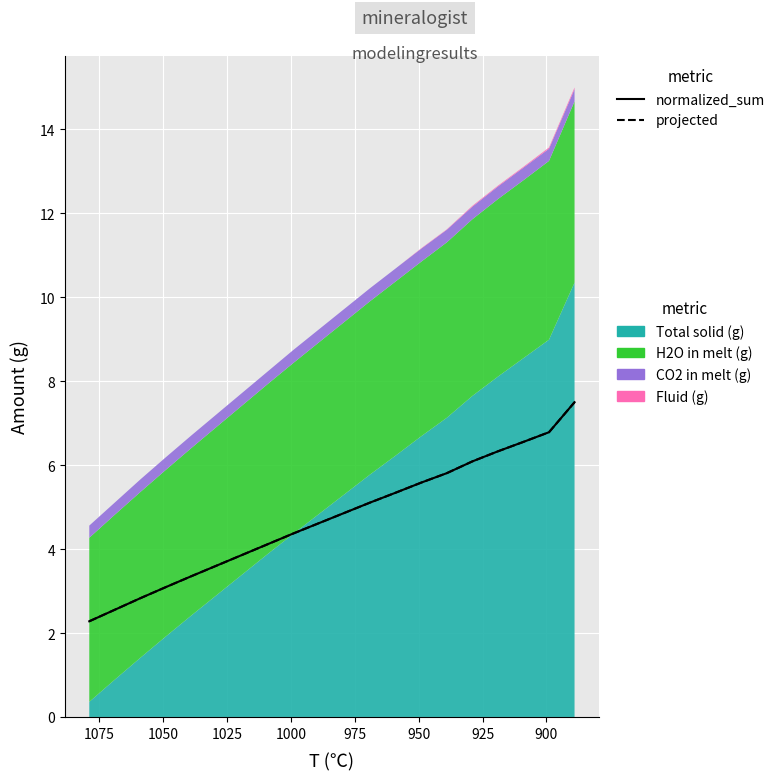

True or false: projected and normalized_sum intersect in this chart.

False